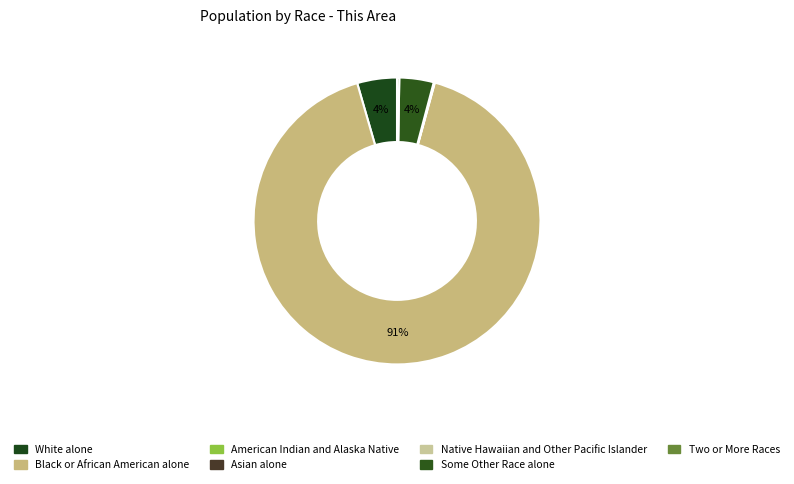

How many slices are in this pie chart?

7